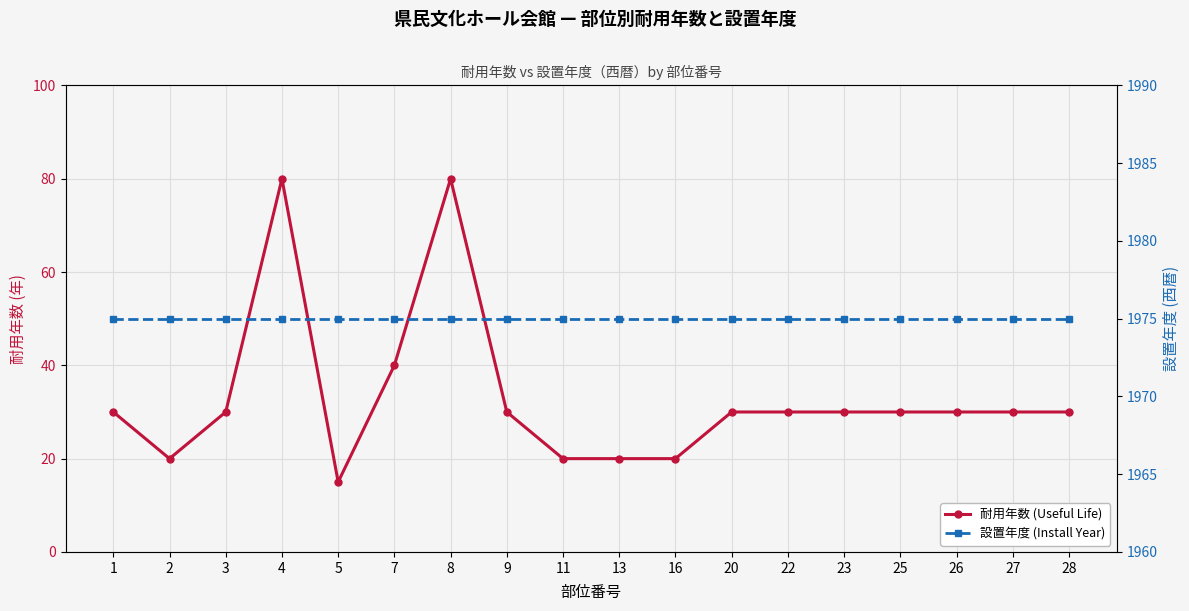

Is it true that 耐用年数 (Useful Life) equals 5 at 2?

False